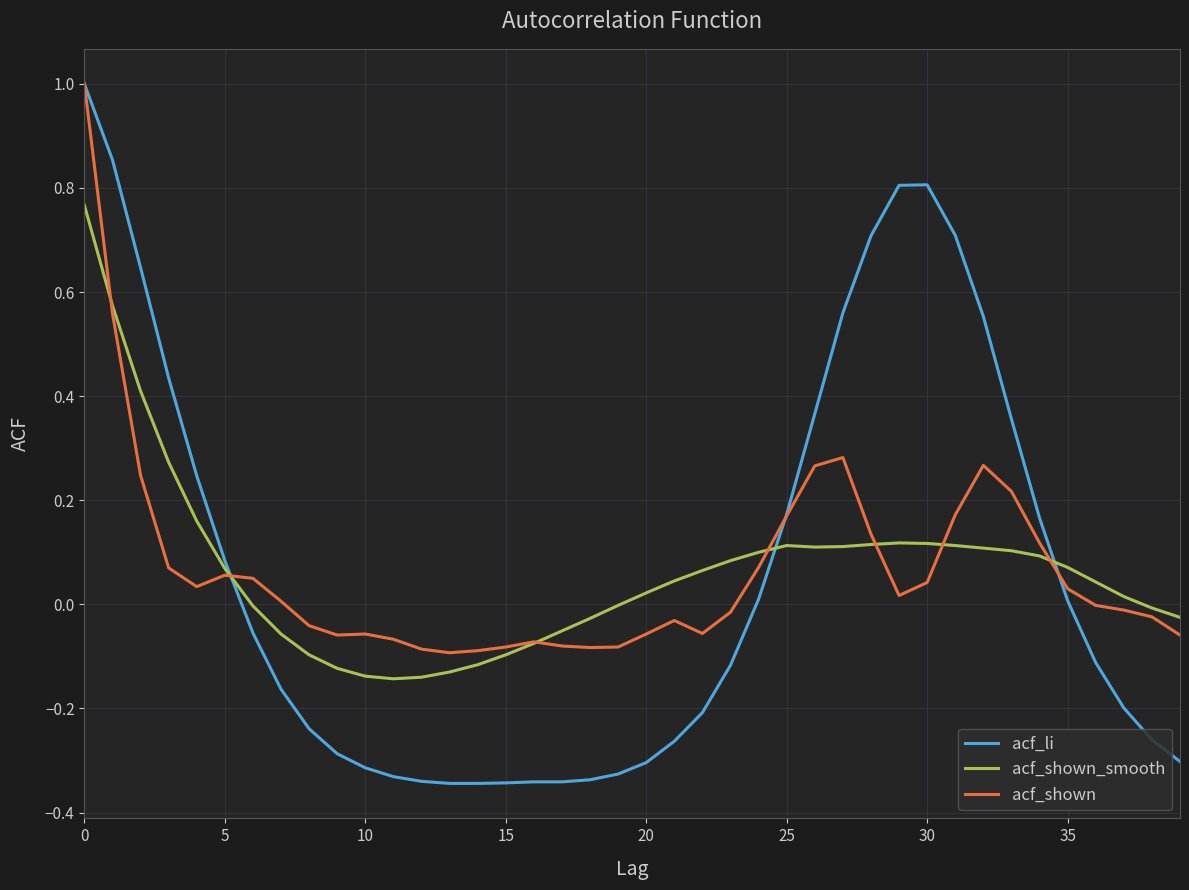

Which series ends up on top after the final intersection of acf_li and acf_shown_smooth?

acf_shown_smooth